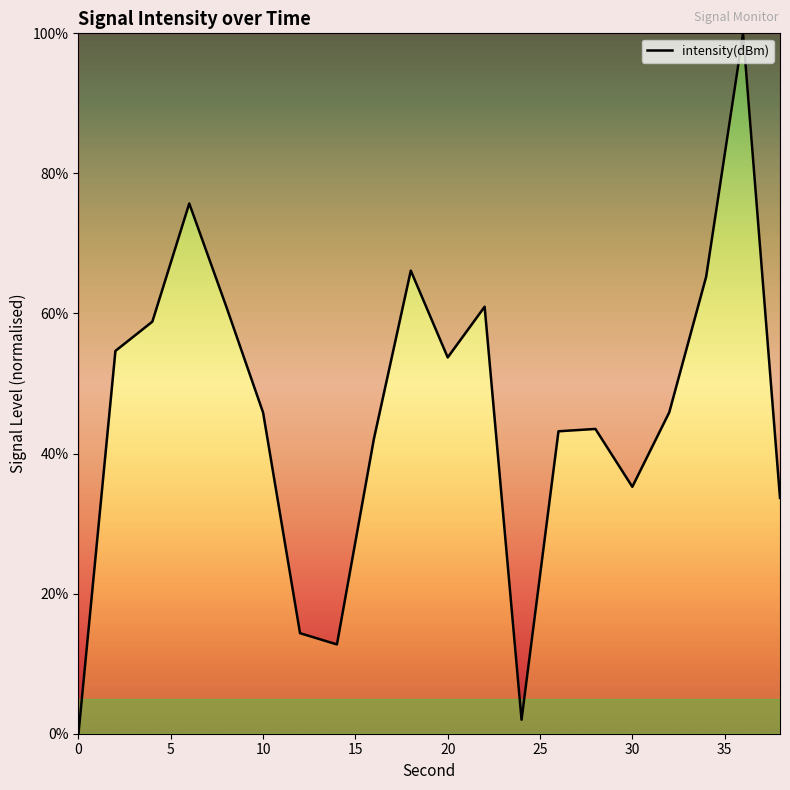

What is the difference between the maximum and minimum values?

100.0